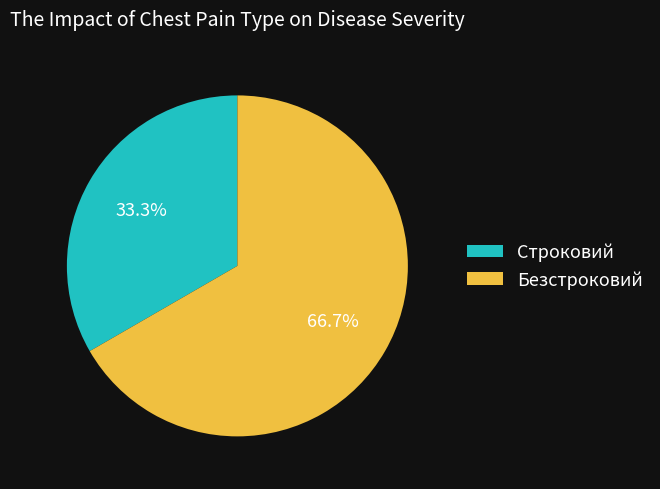

To the nearest percent, what is the combined percentage of Безстроковий and Строковий?

100%